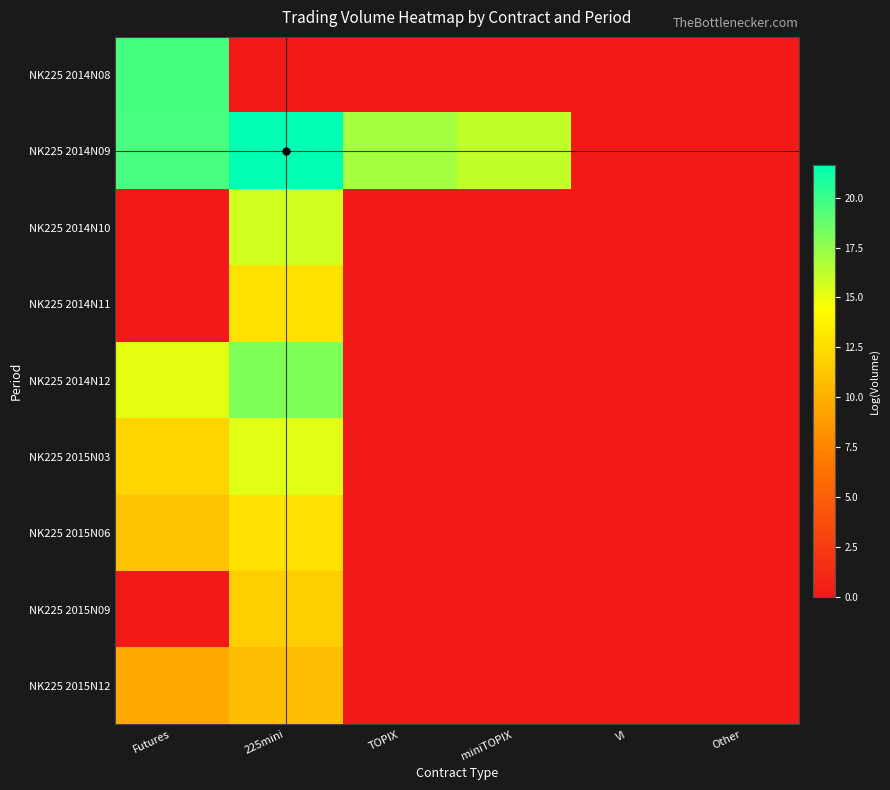

Which label corresponds to the largest value in the chart?

225mini